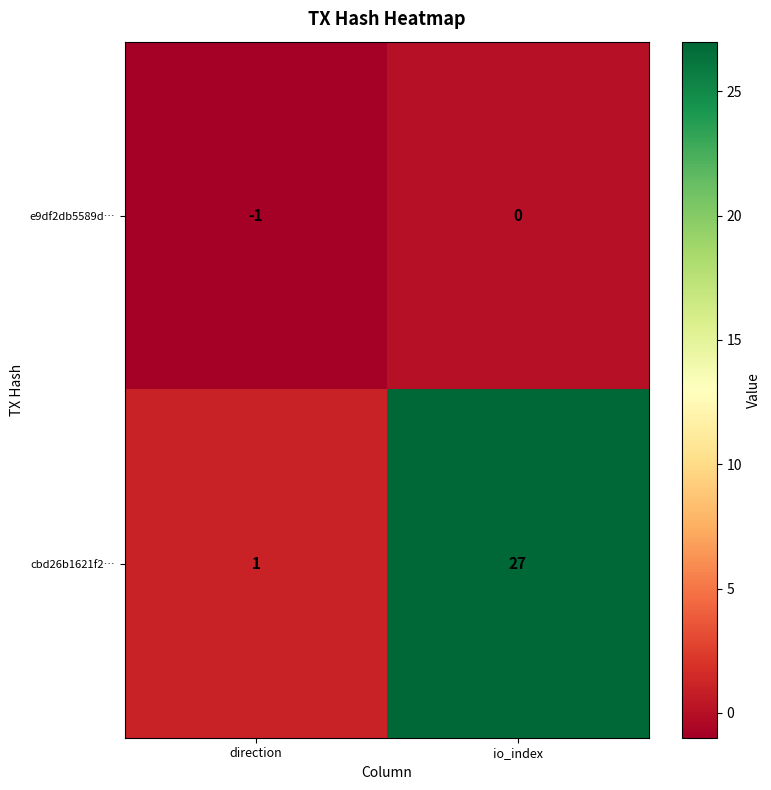

What is the average value of the cbd26b1621f2… series?

14